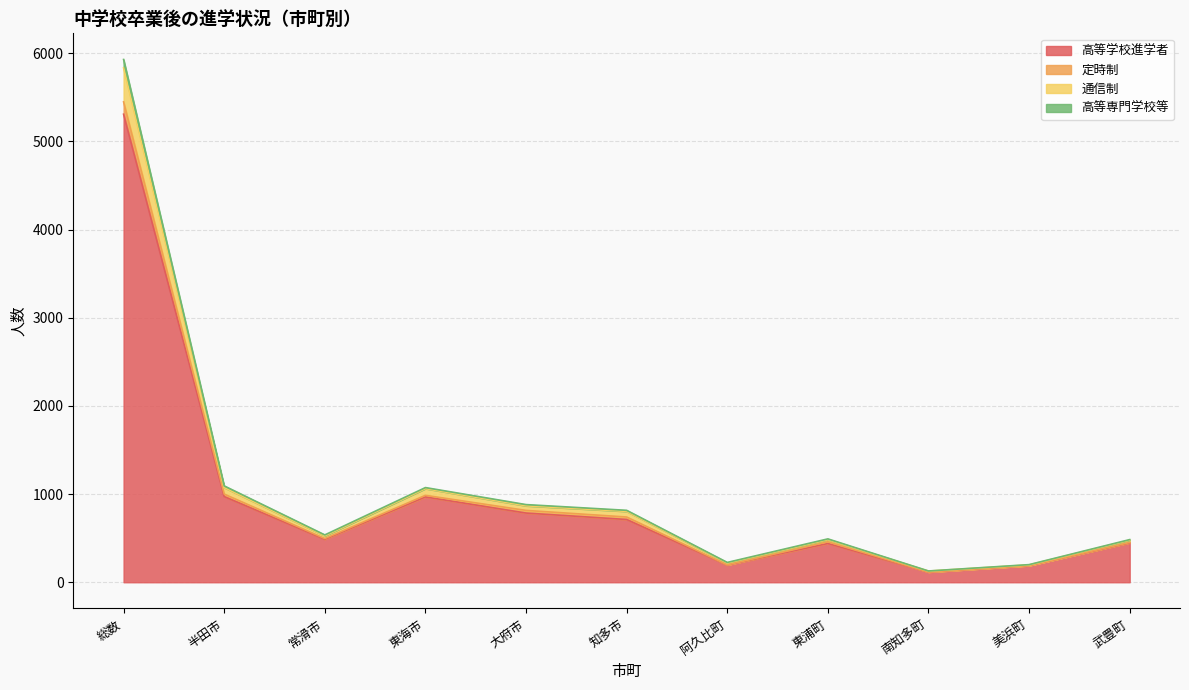

At which label does 高等学校進学者 reach its peak?

総数